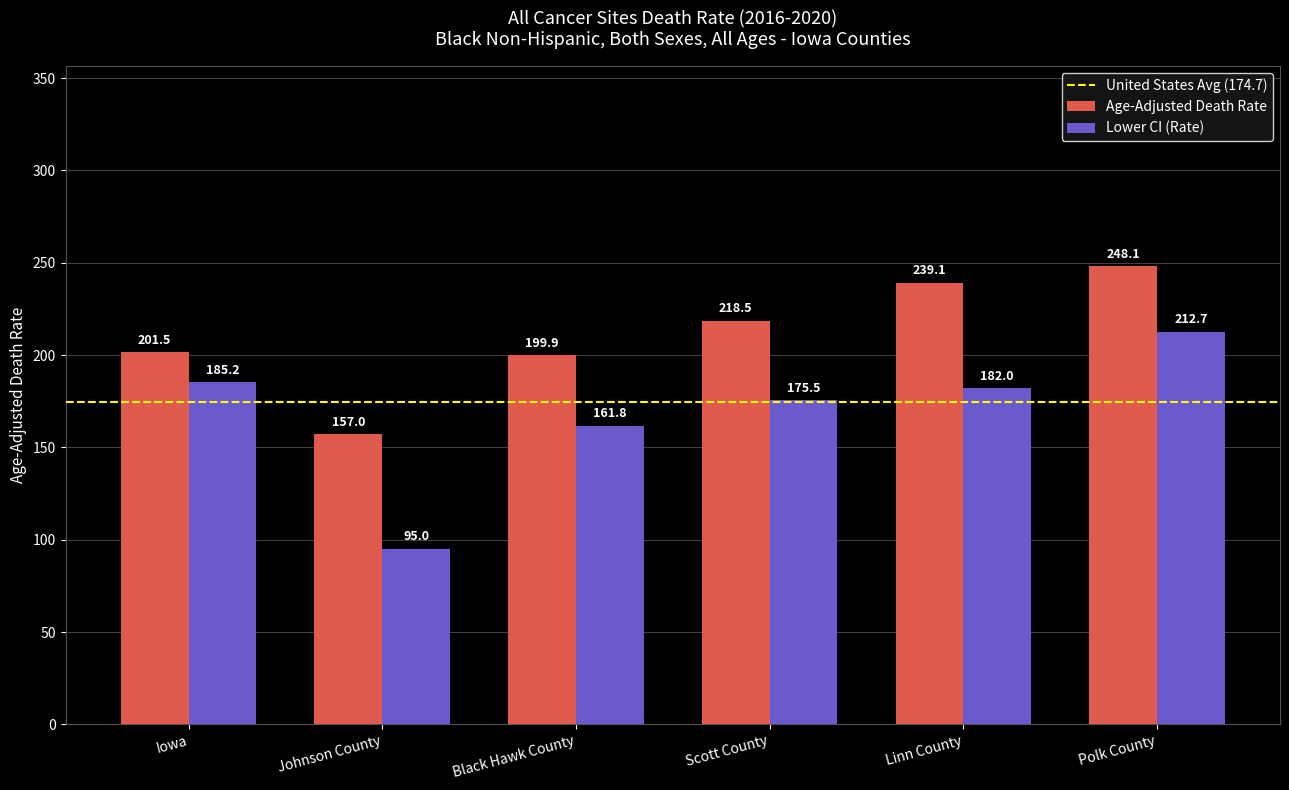

What is the label of the 6th bar from the right?

Iowa